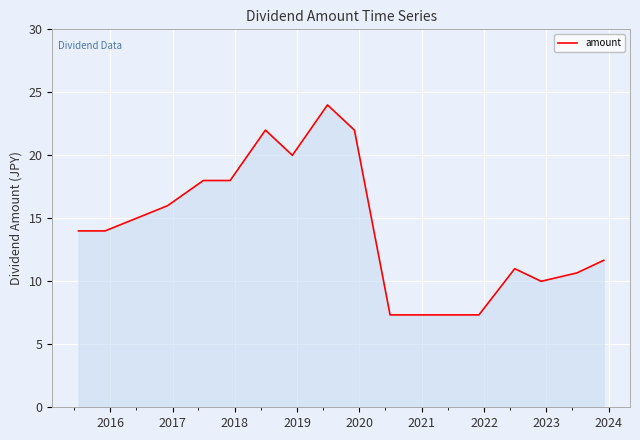

What is the maximum value shown in the chart?

24.0